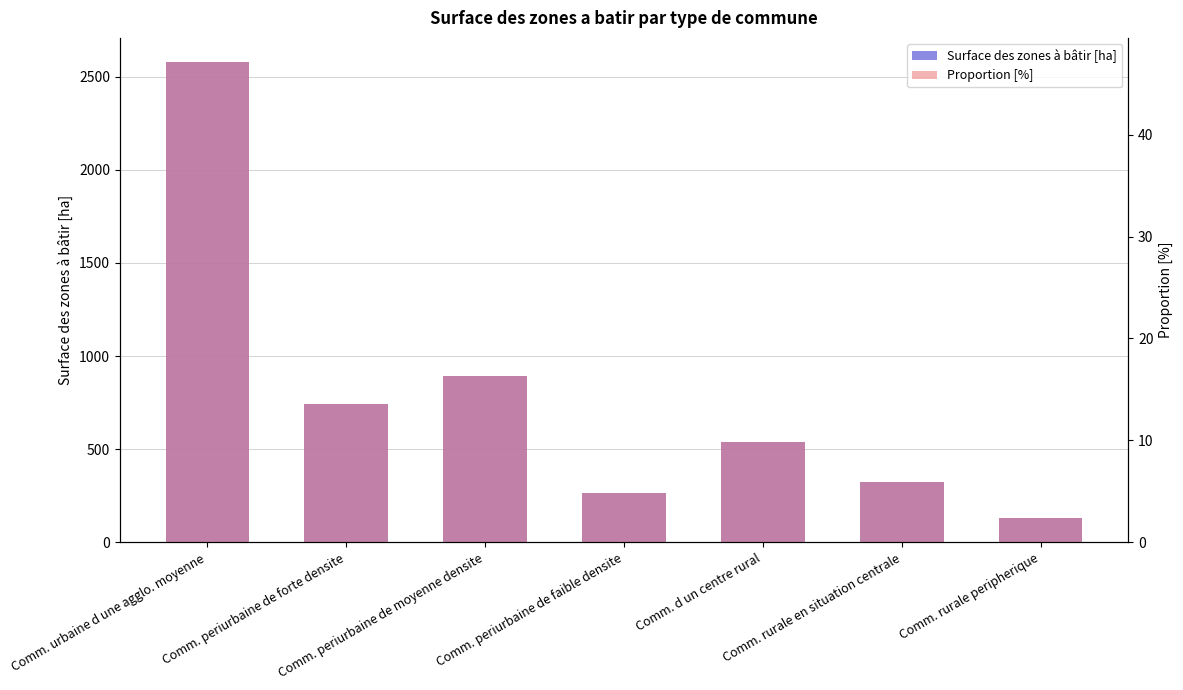

What is the average value of the Proportion [%] series?

14.3